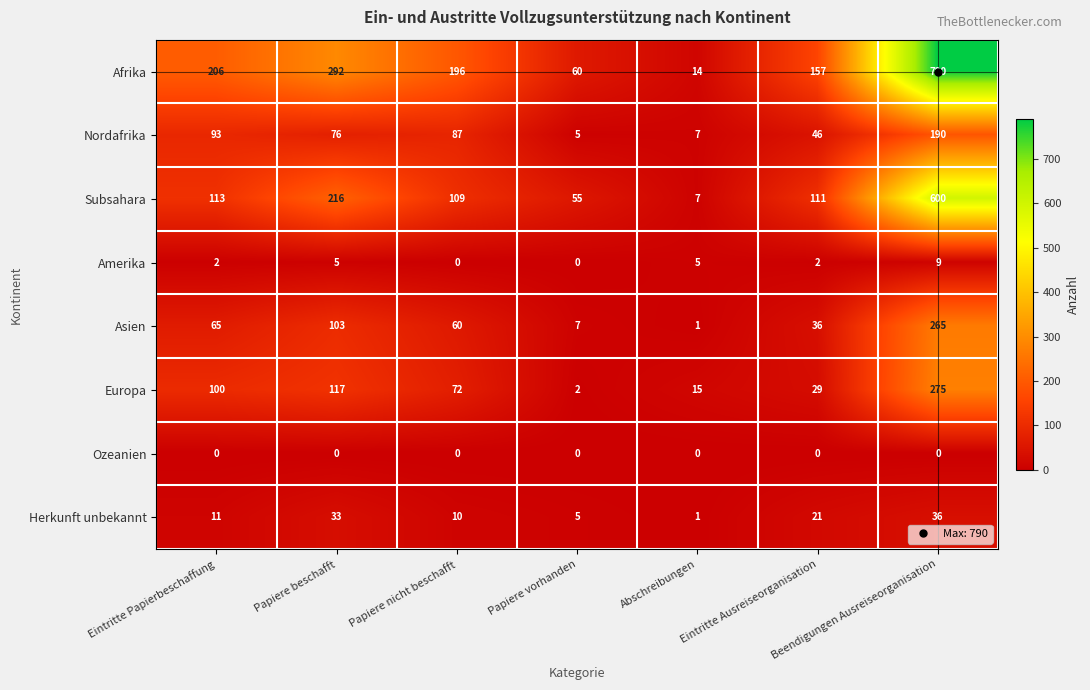

Which series has the largest total across all categories?

Afrika